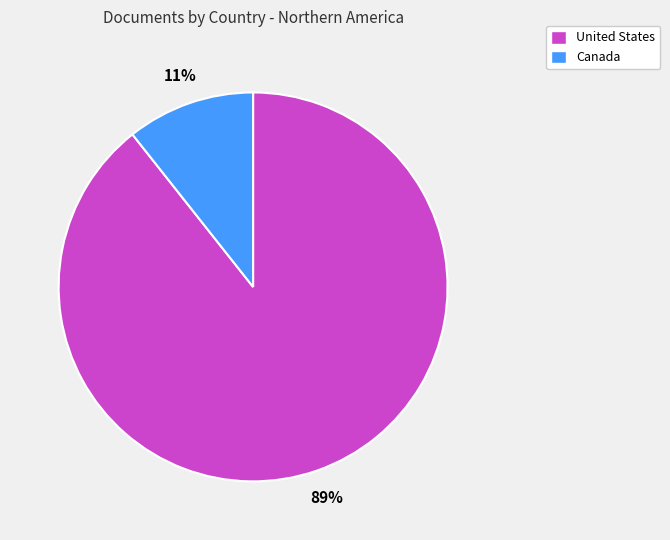

Combined, do Canada and United States account for over 50%?

Yes